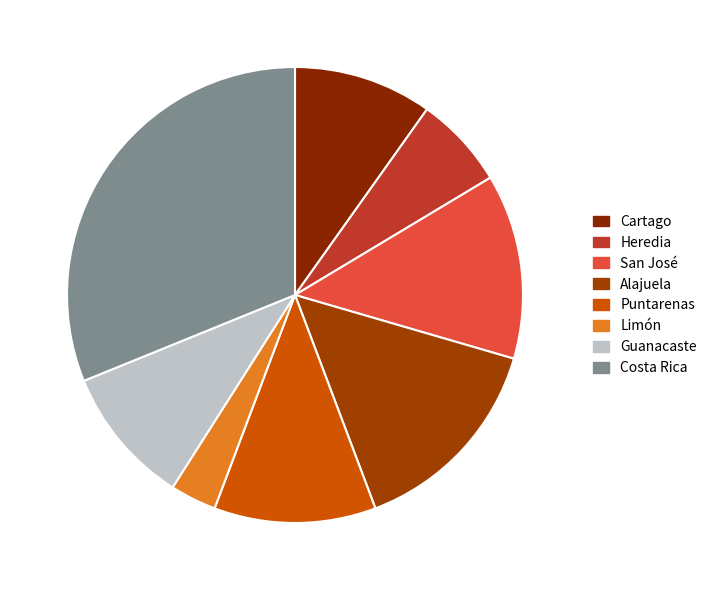

What is the ratio of the value at San José to the value at Puntarenas?

1.1